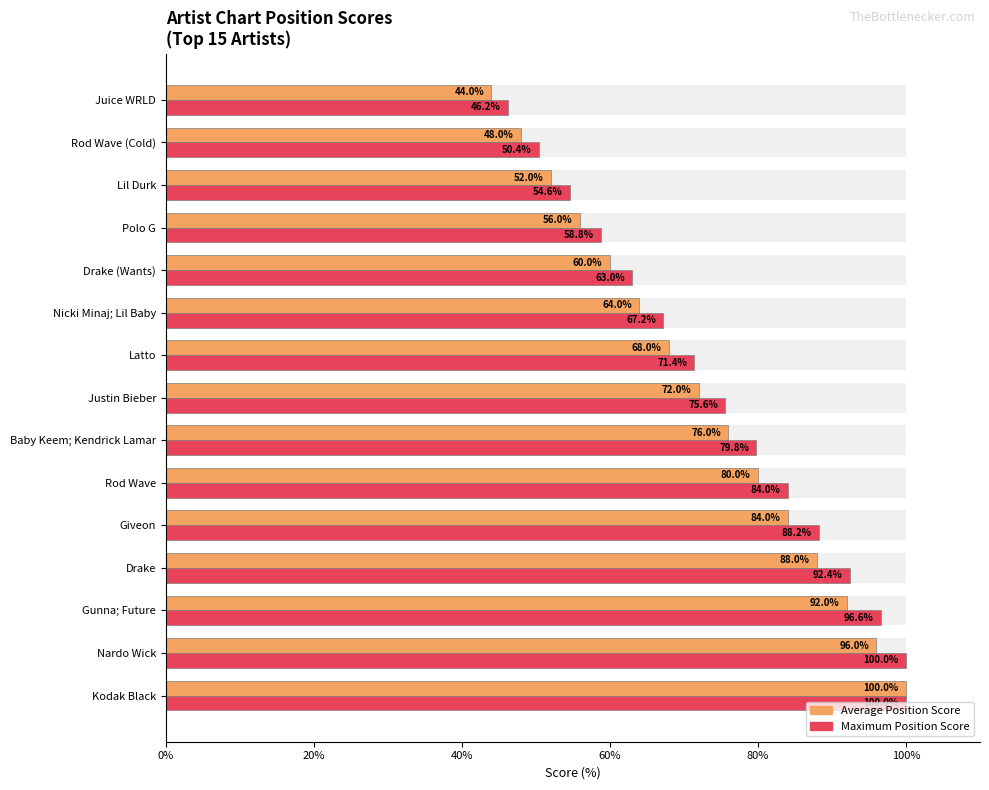

Reading right to left, extract all data points from this chart.

Chart Position (normalized): 44.0	48.0	52.0	56.0	60.0	64.0	68.0	72.0	76.0	80.0	84.0	88.0	92.0	96.0	100.0
Peak Position Score: 46.2	50.4	54.6	58.8	63.0	67.2	71.4	75.6	79.8	84.0	88.2	92.4	96.6	100.0	100.0